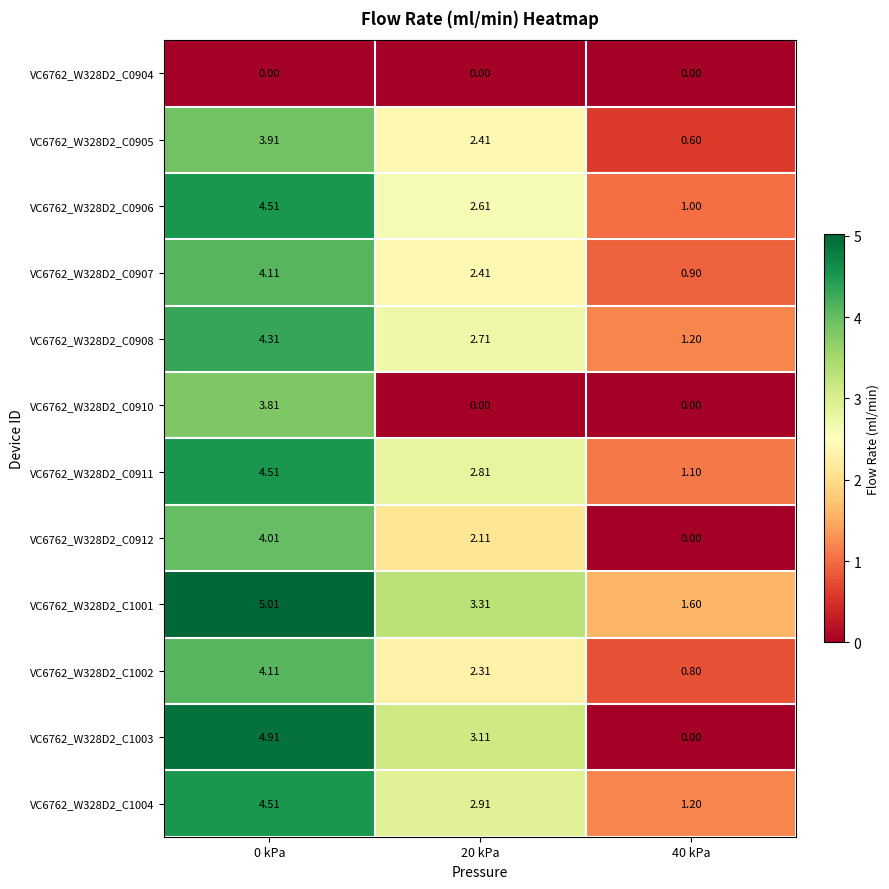

What is the difference between the highest and lowest values at 0 kPa?

5.0